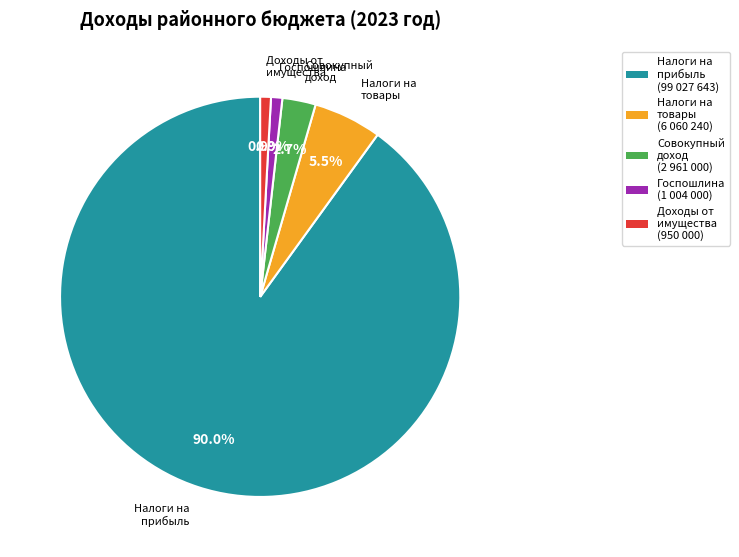

What percentage is NOT represented by Налоги на прибыль?

10.0%